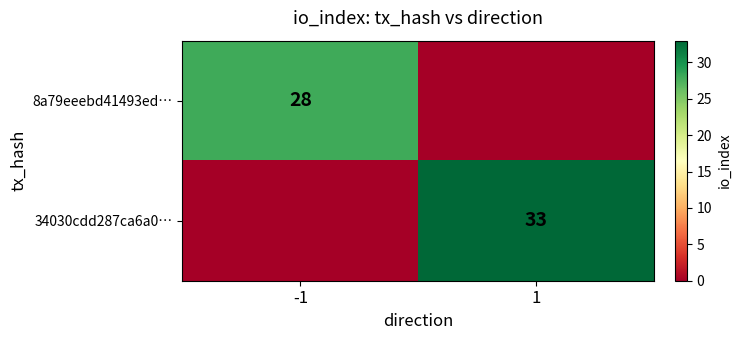

How many series are shown in this chart?

2